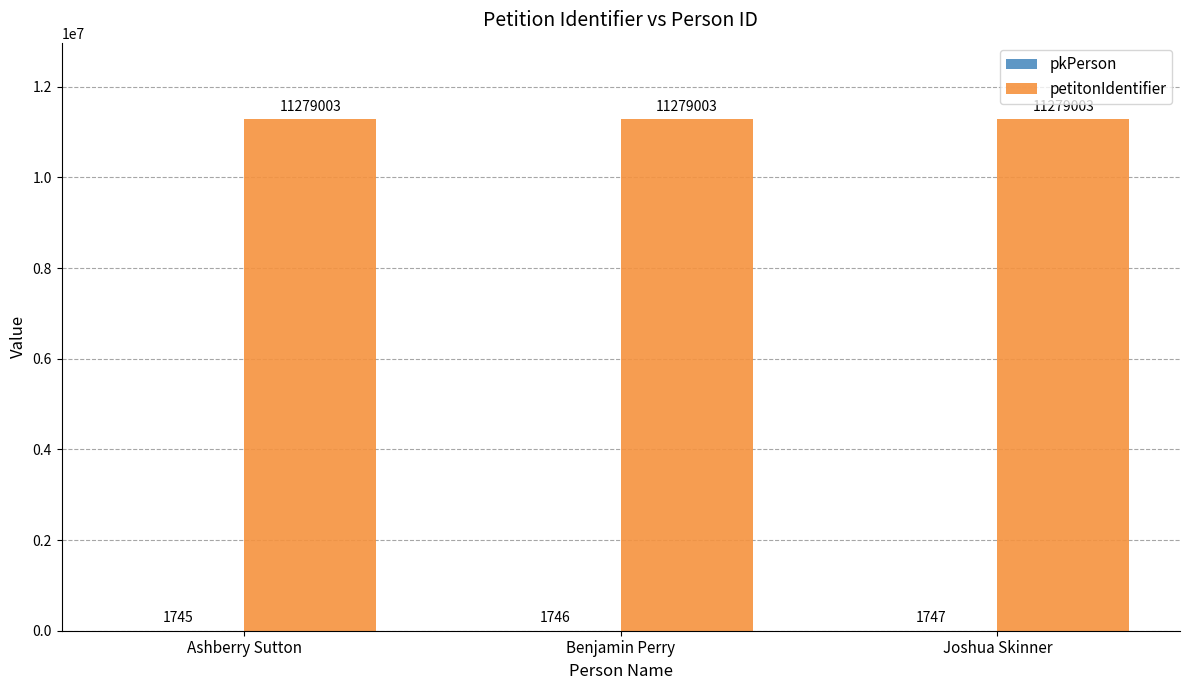

How many groups of bars are there?

3